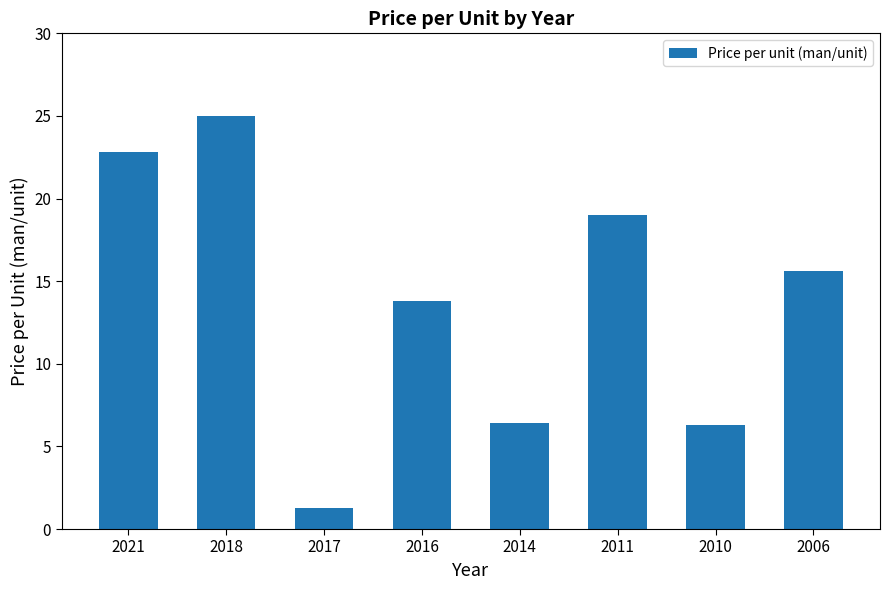

Between 2010 and 2006, which is larger?

2006